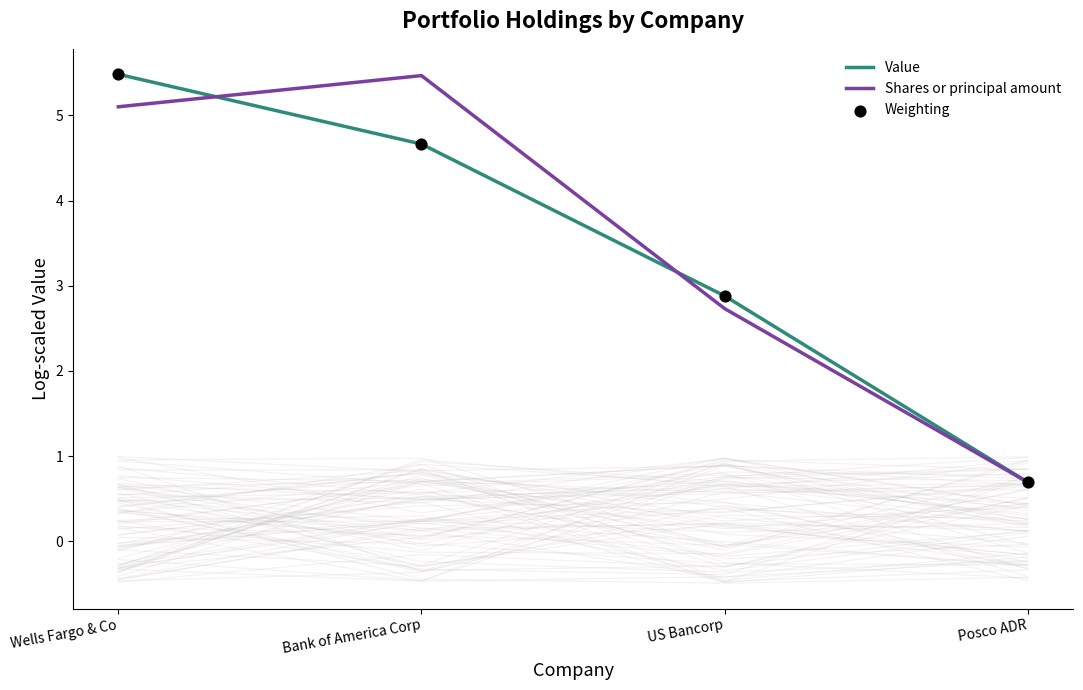

Which series reaches the maximum Y coordinate?

Value